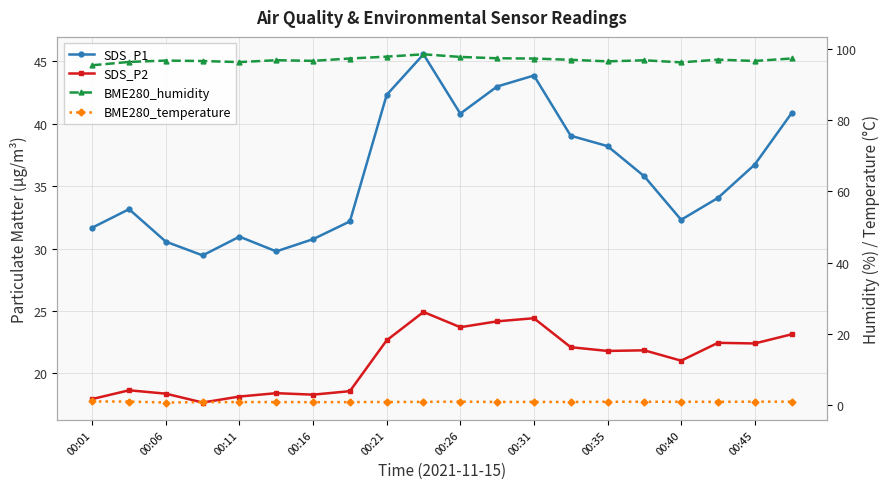

What is the spread (max minus min) of values at 00:21?

96.8